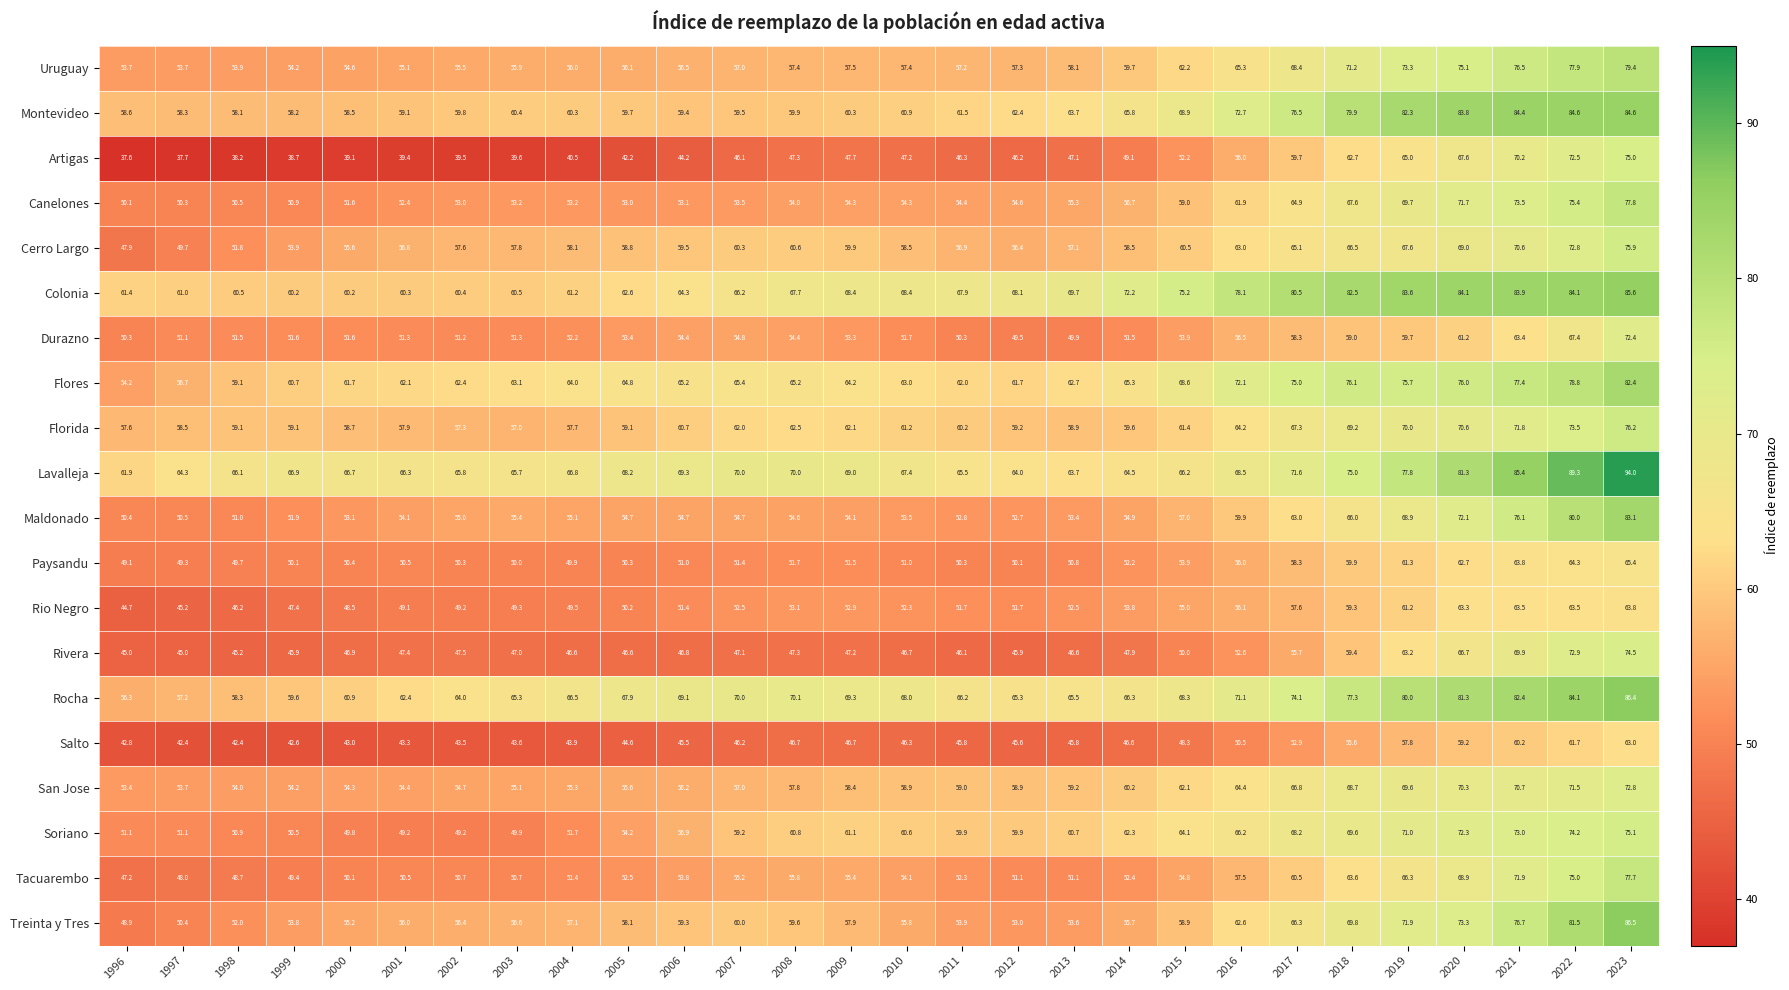

Which series changed the most between 2001 and 2012?

Soriano